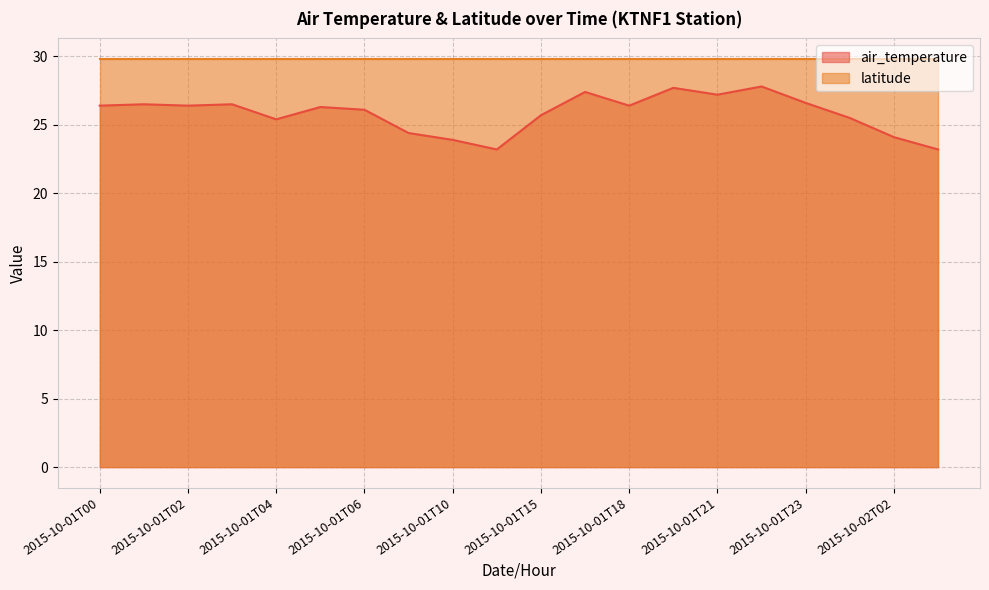

Reading left to right, list all the values displayed in this chart.

2015-10-01T00=26.4	2015-10-01T01=26.5	2015-10-01T02=26.4	2015-10-01T03=26.5	2015-10-01T04=25.4	2015-10-01T05=26.3	2015-10-01T06=26.1	2015-10-01T09=24.4	2015-10-01T10=23.9	2015-10-01T12=23.2	2015-10-01T15=25.7	2015-10-01T16=27.4	2015-10-01T18=26.4	2015-10-01T20=27.7	2015-10-01T21=27.2	2015-10-01T22=27.8	2015-10-01T23=26.6	2015-10-02T01=25.5	2015-10-02T02=24.1	2015-10-02T03=23.2